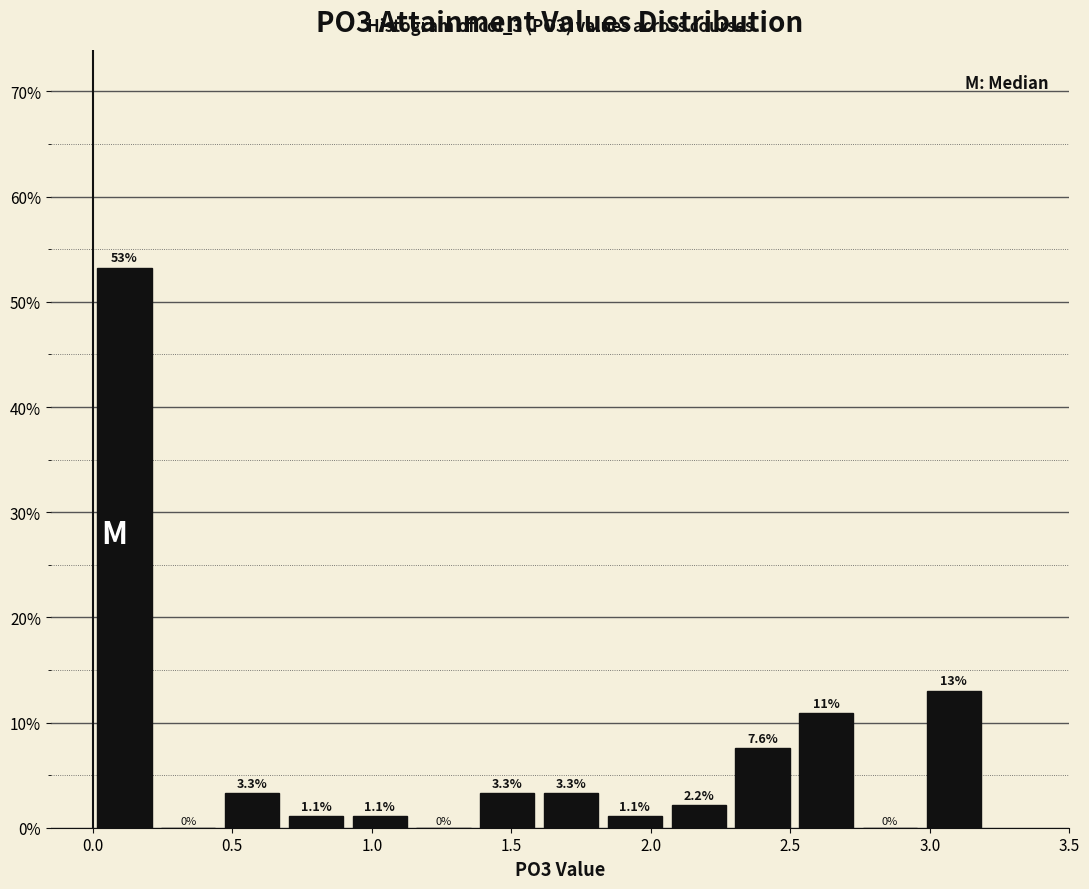

Over which range of the x-axis is the bar tallest?

0.00 to 0.25